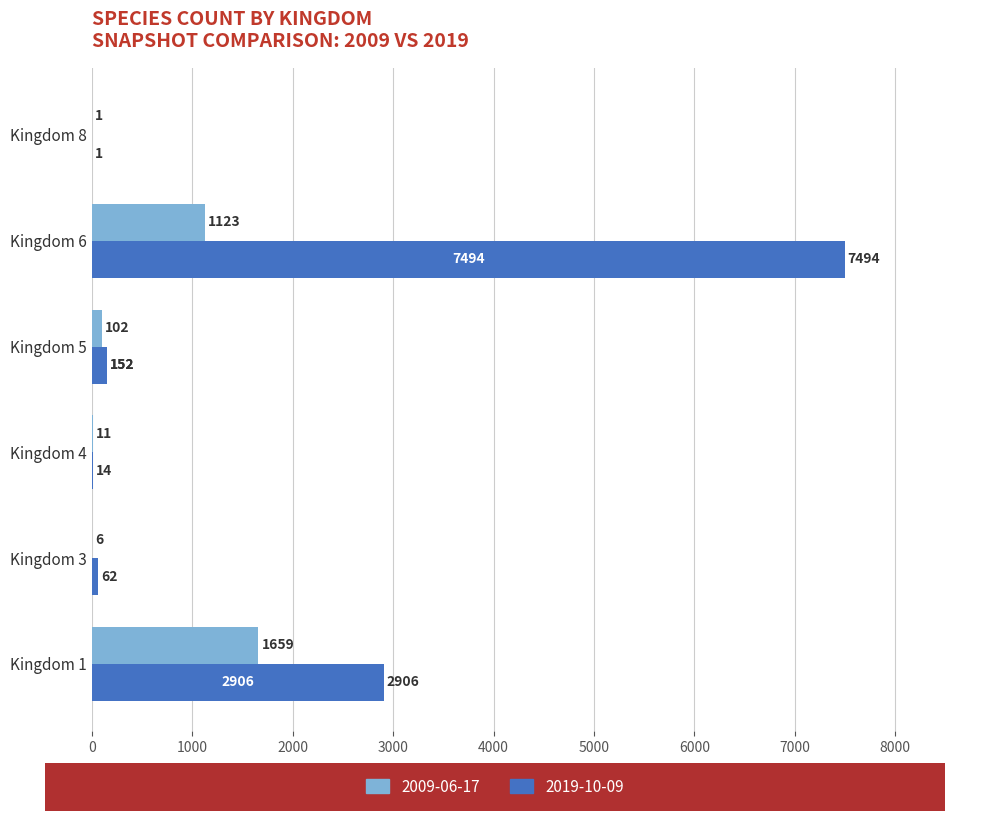

Which category has the highest value across all series?

Kingdom 6